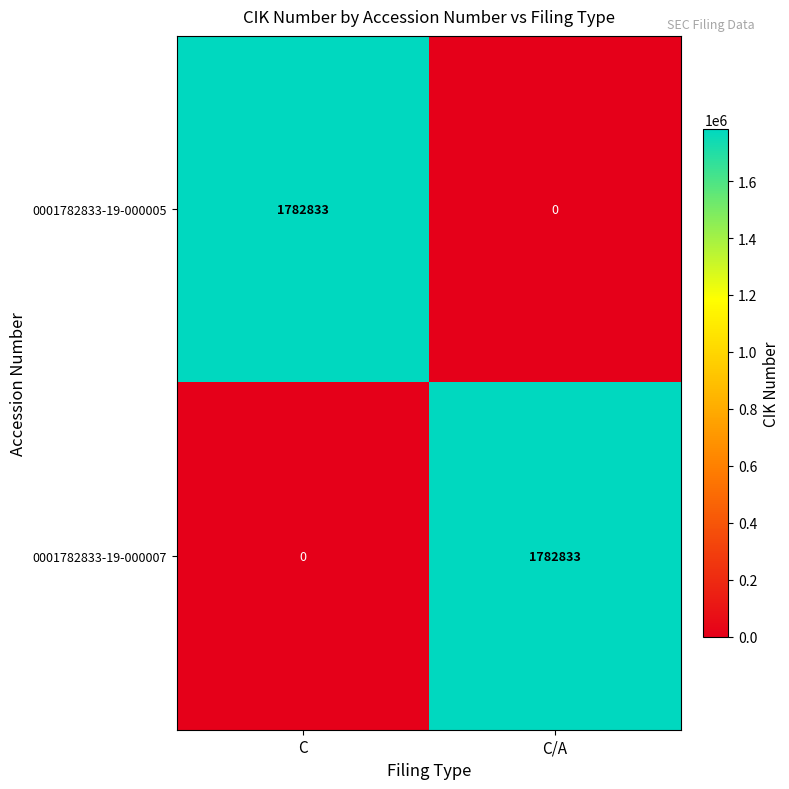

Reading right to left, what are all the values shown in this chart?

0001782833-19-000005: C/A=0	C=1782833
0001782833-19-000007: C/A=1782833	C=0